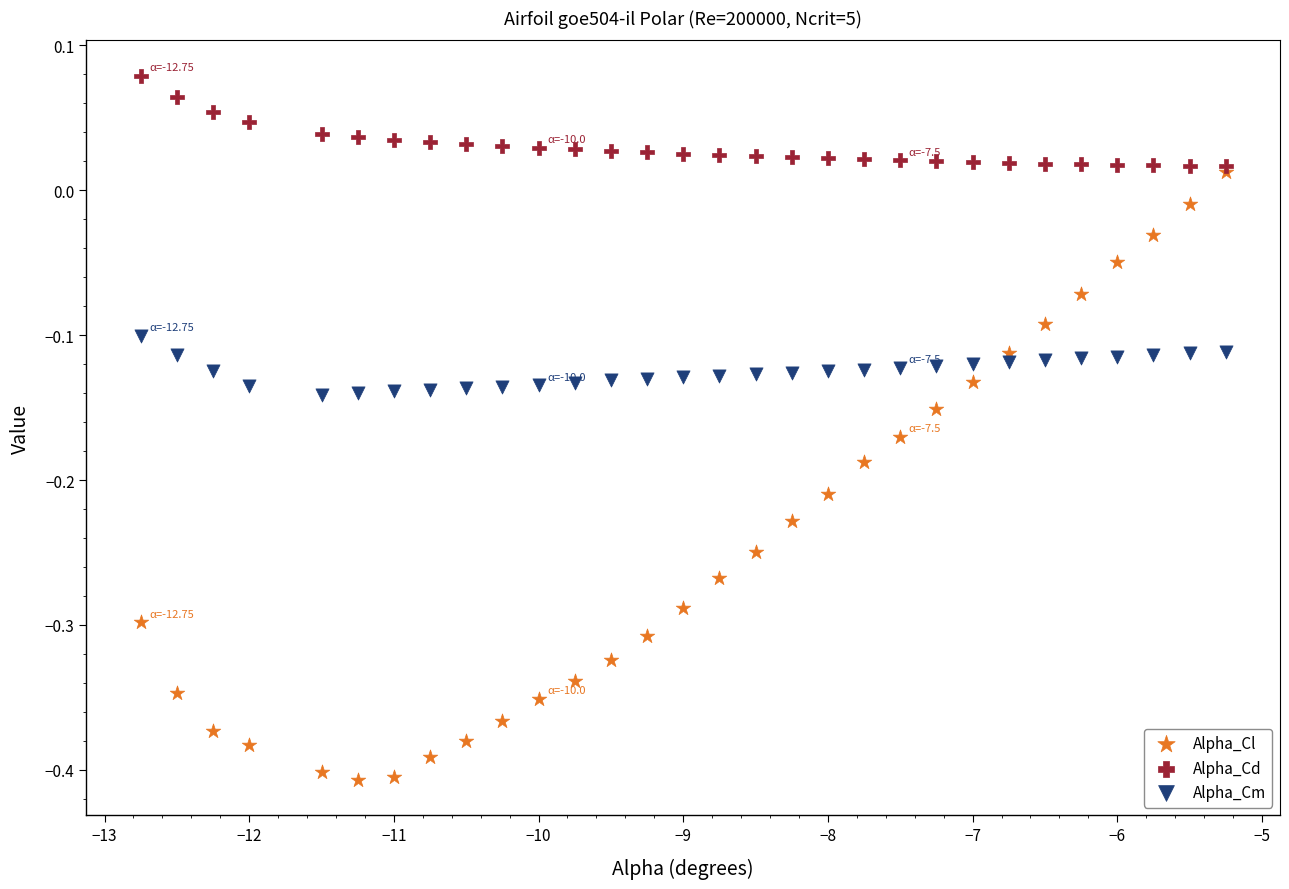

What are all the series names shown in the legend?

Alpha_Cl, Alpha_Cd, Alpha_Cm